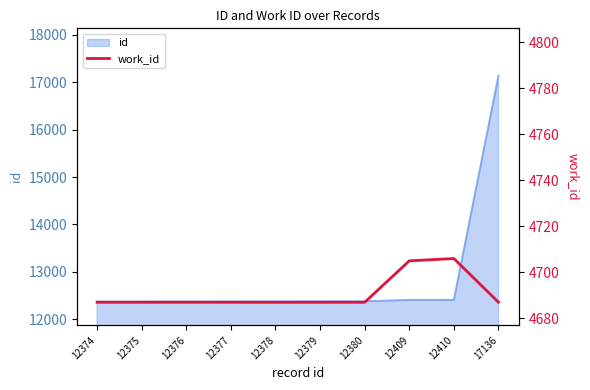

True or false: the data has more than 1 interior local peaks.

False